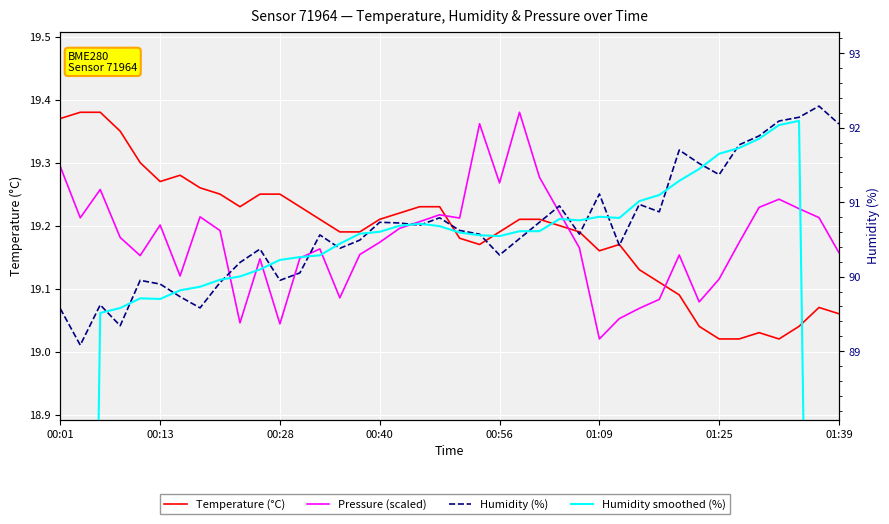

Rank the series by their maximum value, from highest to lowest.

Humidity (%), Humidity smoothed (%), Temperature (°C), Pressure (scaled)